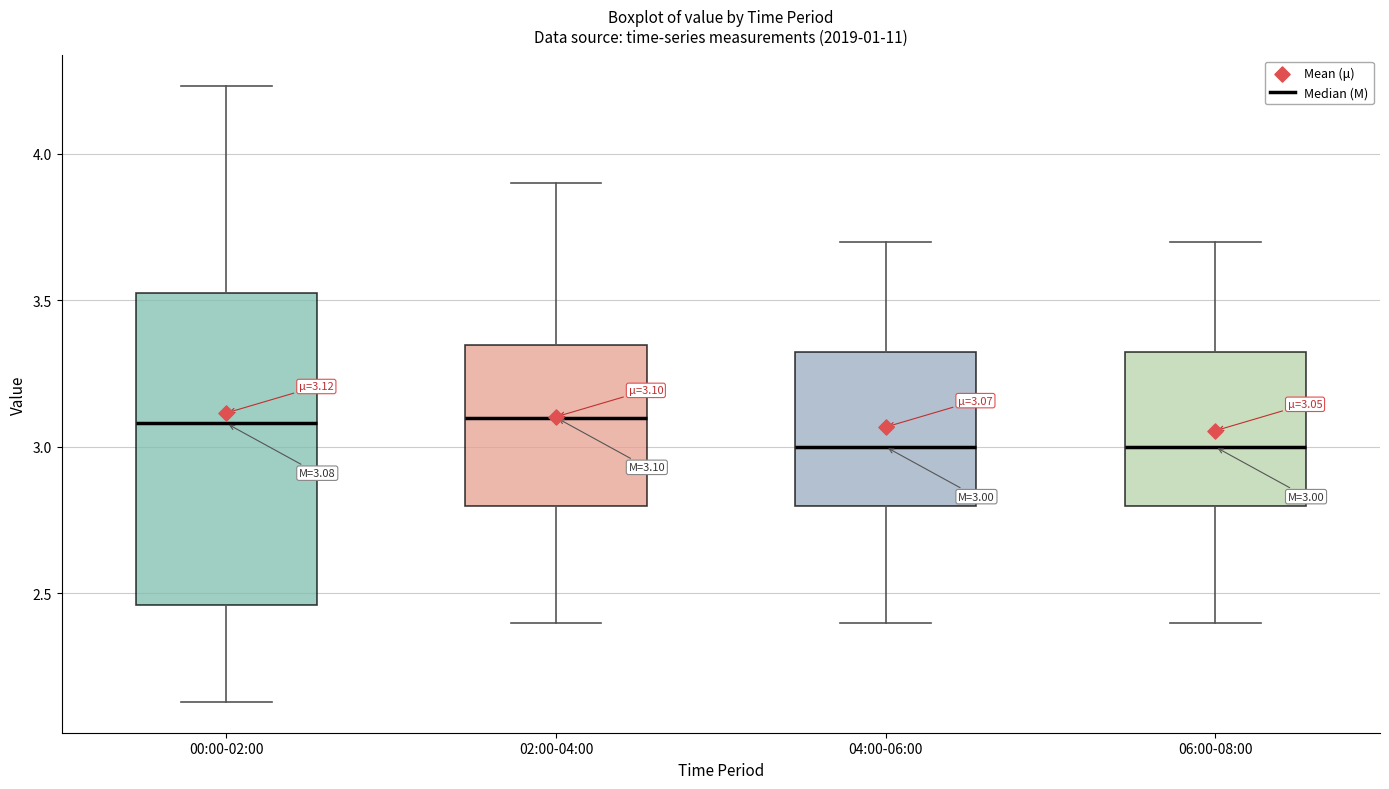

Comparing the boxes themselves (not the whiskers), which one is the tallest?

00:00-02:00